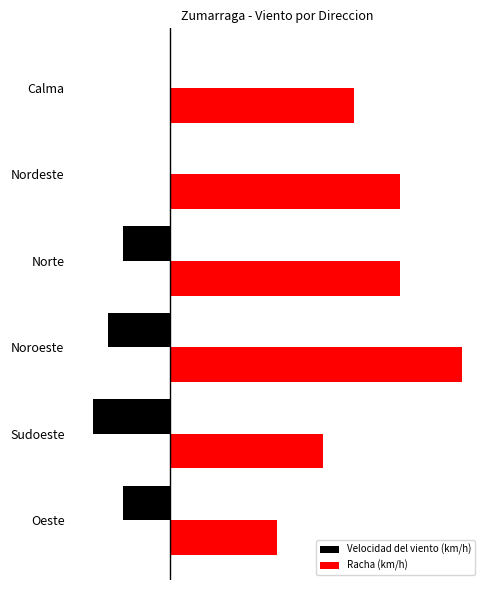

What are all the series names shown in the legend?

Velocidad del viento (km/h), Racha (km/h)